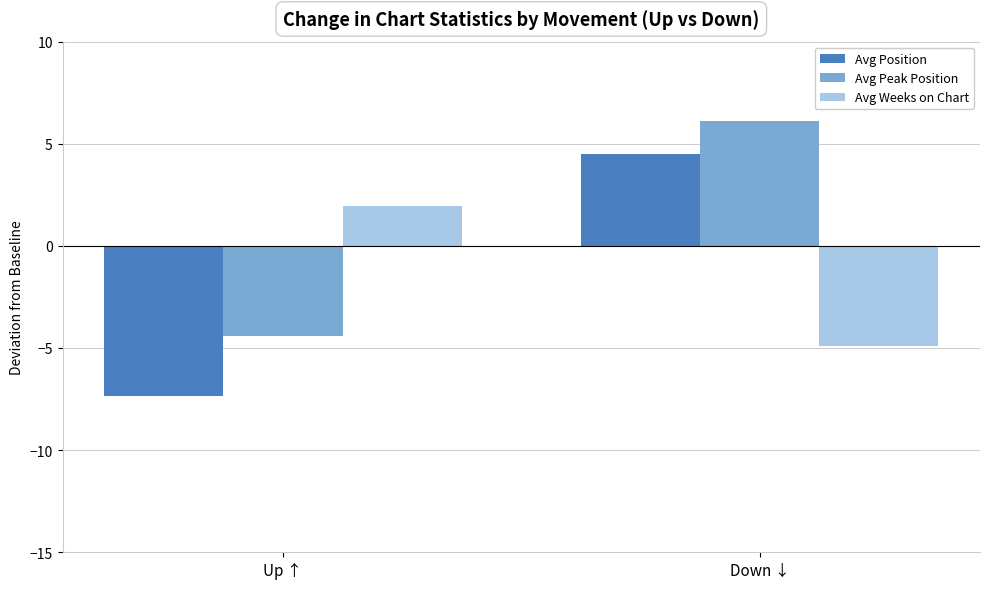

What are all the series names shown in the legend?

Avg Position, Avg Peak Position, Avg Weeks on Chart